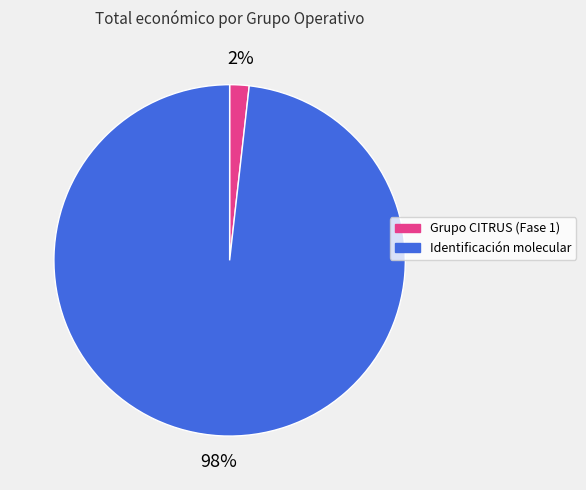

Does any single category account for the majority?

Yes